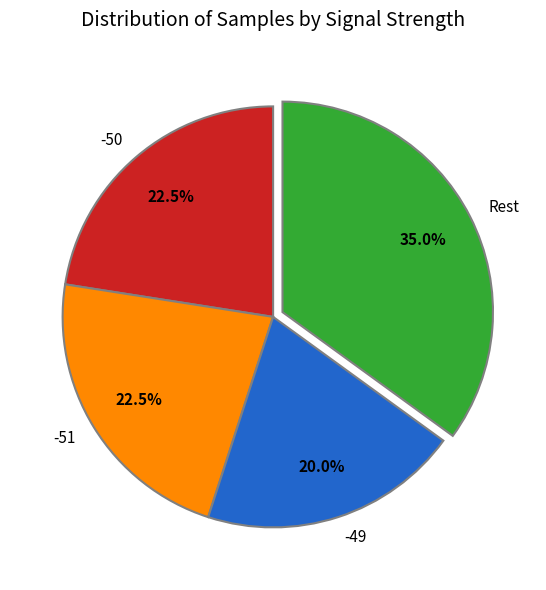

Does -50 account for over 50% of the chart?

No